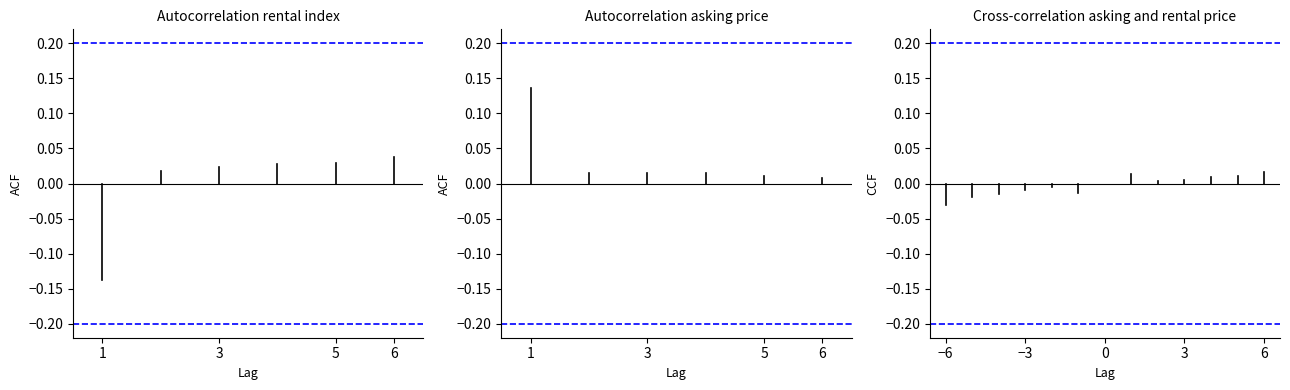

How many negative values are there?

1